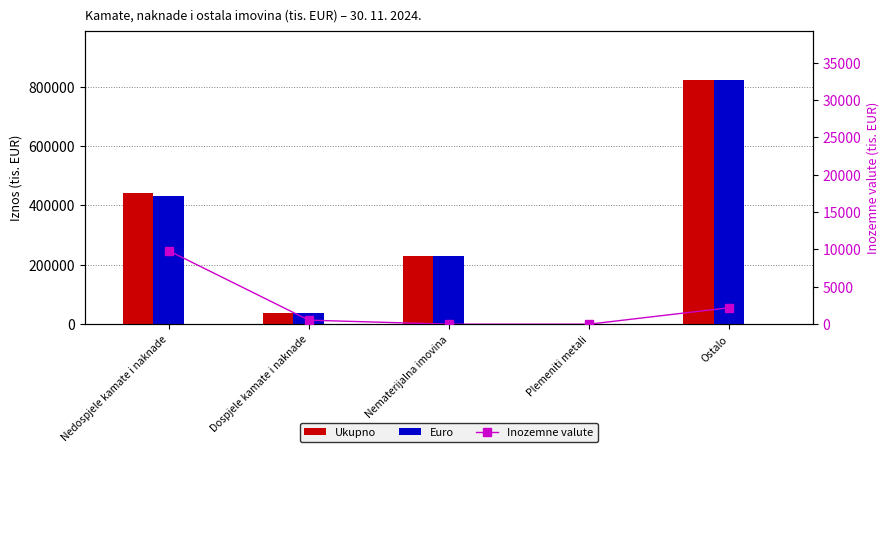

Where is Ukupno nearest to the value 412019?

Nedospjele kamate i naknade